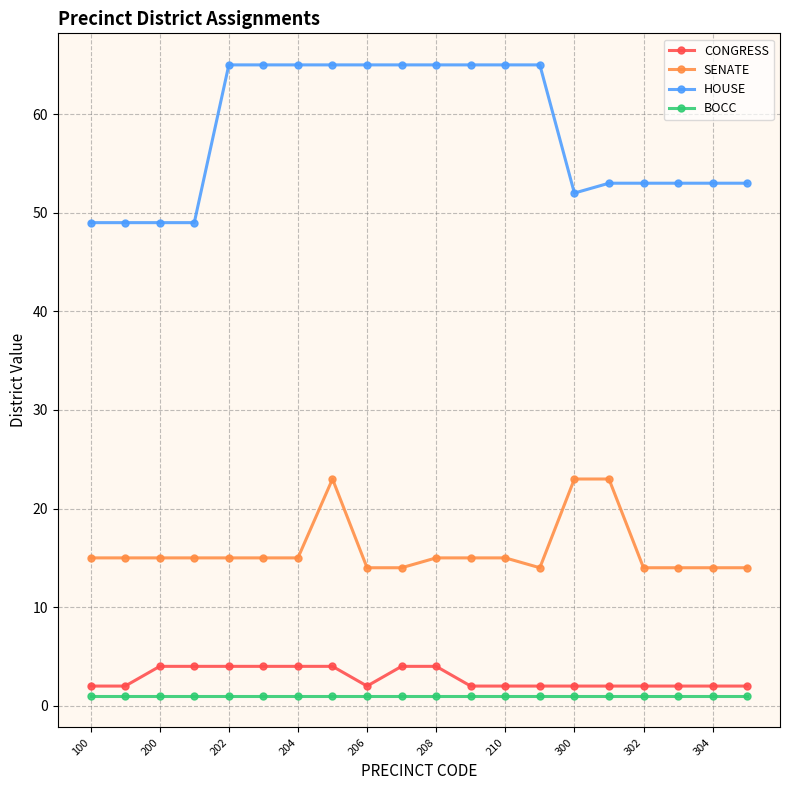

What is the value of the CONGRESS point at the 16th from the left?

2